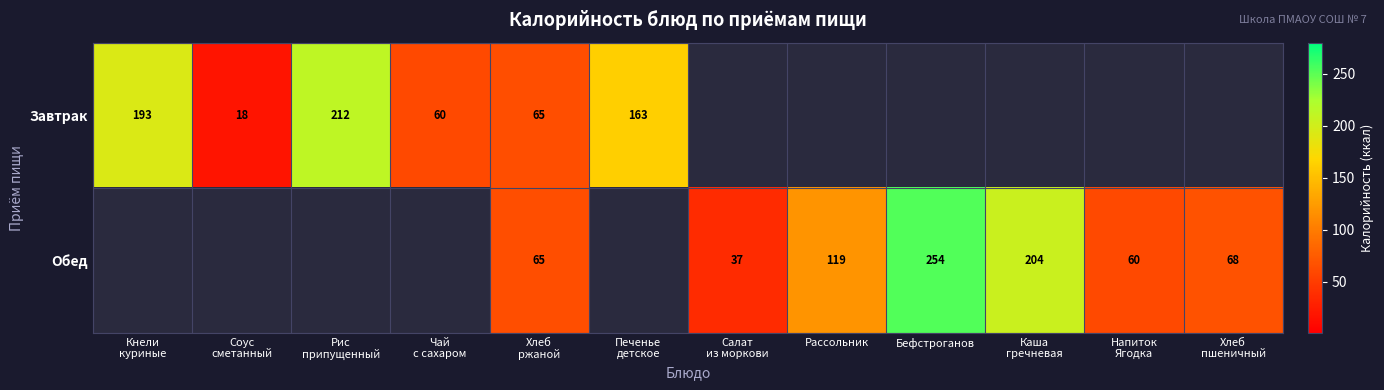

Is it true that Обед equals 116 at Бефстроганов?

False